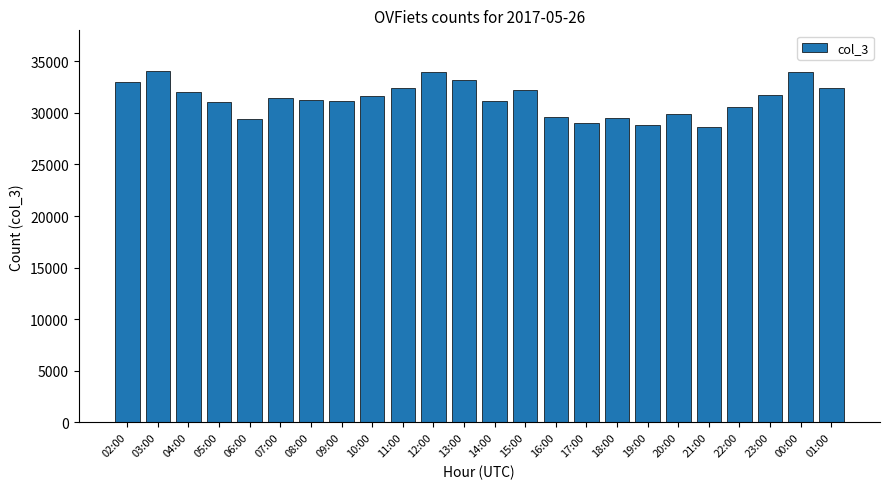

What is the greatest value displayed?

34023